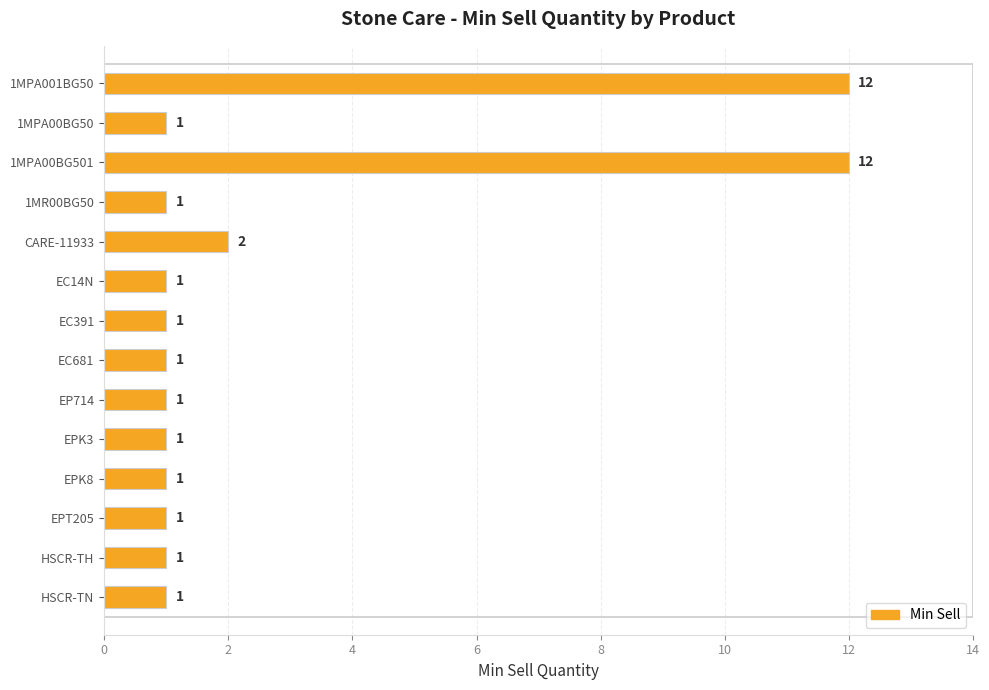

What is the label of the 9th bar from the bottom?

EC14N